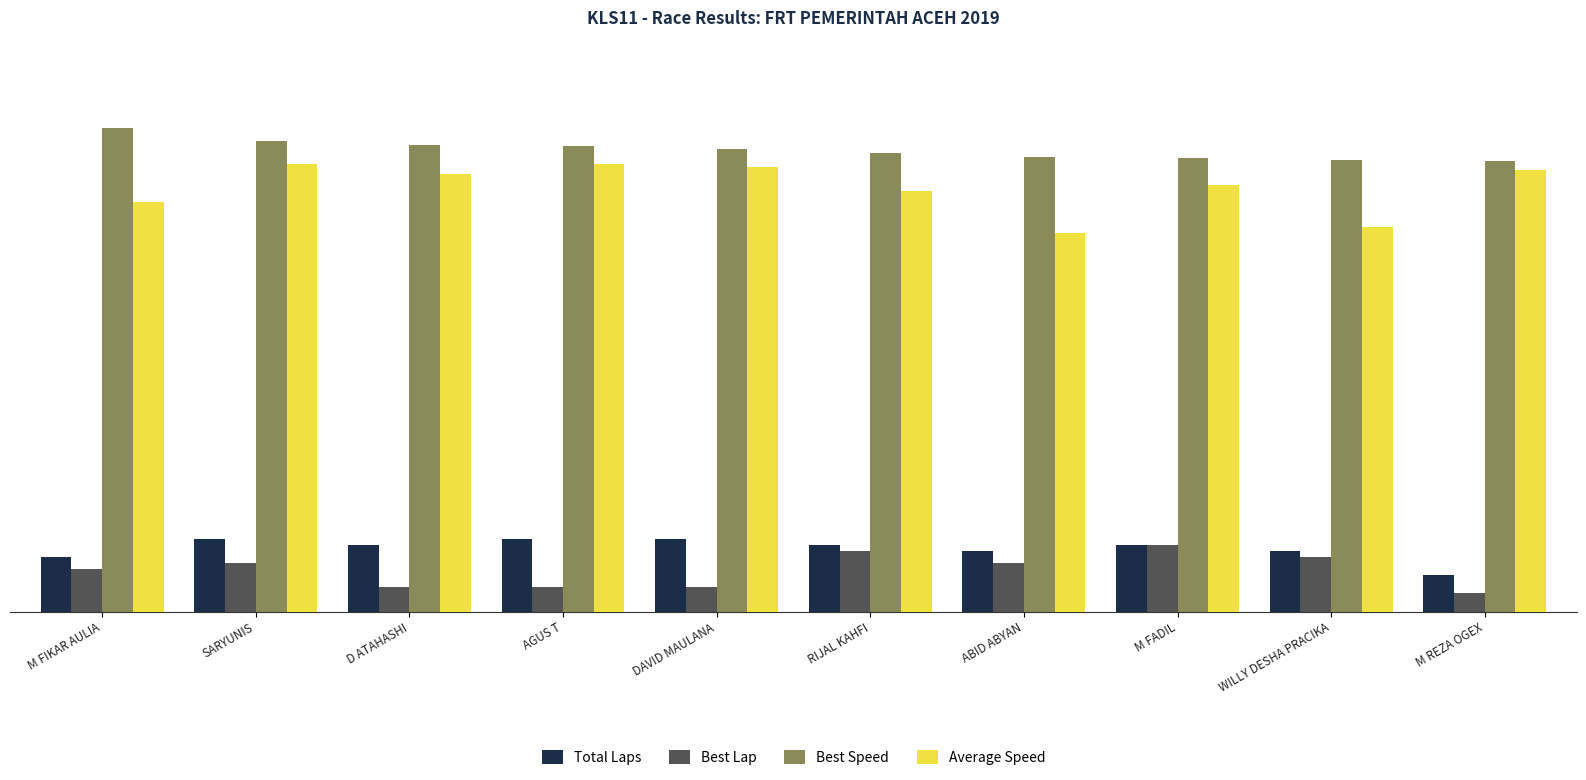

What is the maximum value for Best Speed?

80.2